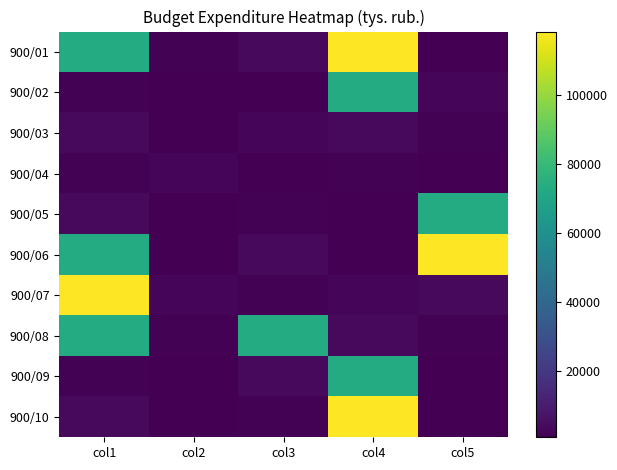

Reading left to right, transcribe all the data shown in this chart.

900/01: col1=72998.6	col2=1490.3	col3=3687.5	col4=118440.4	col5=841.5
900/02: col1=1490.3	col2=841.5	col3=626.7	col4=72998.6	col5=2219.3
900/03: col1=3687.5	col2=626.7	col3=2219.3	col4=3687.5	col5=1490.3
900/04: col1=1490.3	col2=2219.3	col3=841.5	col4=1490.3	col5=626.7
900/05: col1=3687.5	col2=841.5	col3=1490.3	col4=626.7	col5=72998.6
900/06: col1=72998.6	col2=626.7	col3=3687.5	col4=841.5	col5=118440.4
900/07: col1=118440.4	col2=2219.3	col3=1490.3	col4=2219.3	col5=3687.5
900/08: col1=72998.6	col2=1490.3	col3=72998.6	col4=3687.5	col5=1490.3
900/09: col1=1490.3	col2=841.5	col3=3687.5	col4=72998.6	col5=626.7
900/10: col1=3687.5	col2=626.7	col3=1490.3	col4=118440.4	col5=841.5